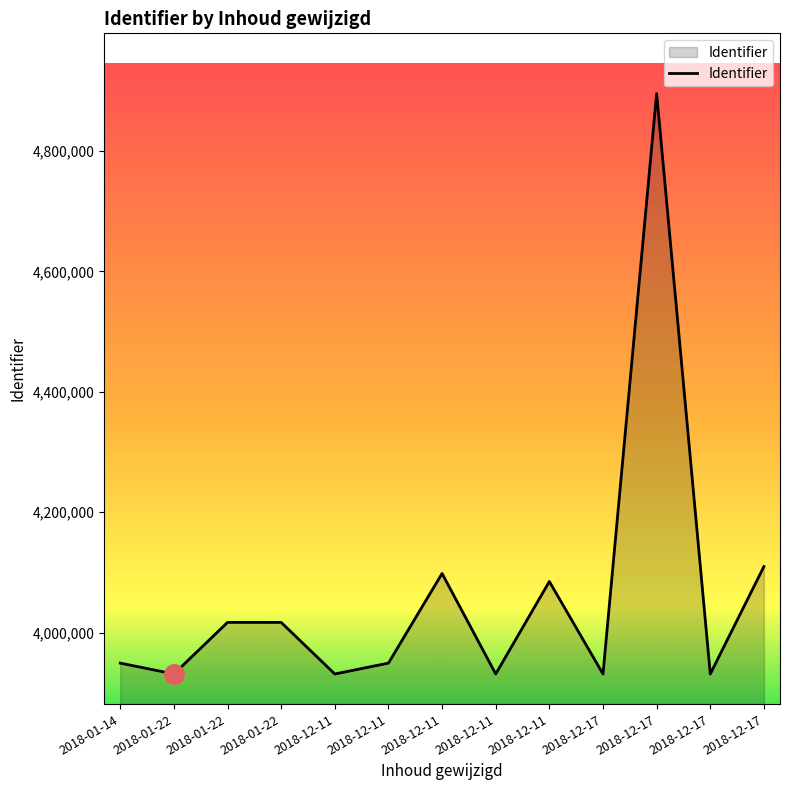

What is the difference between the second highest and second lowest values?

178524